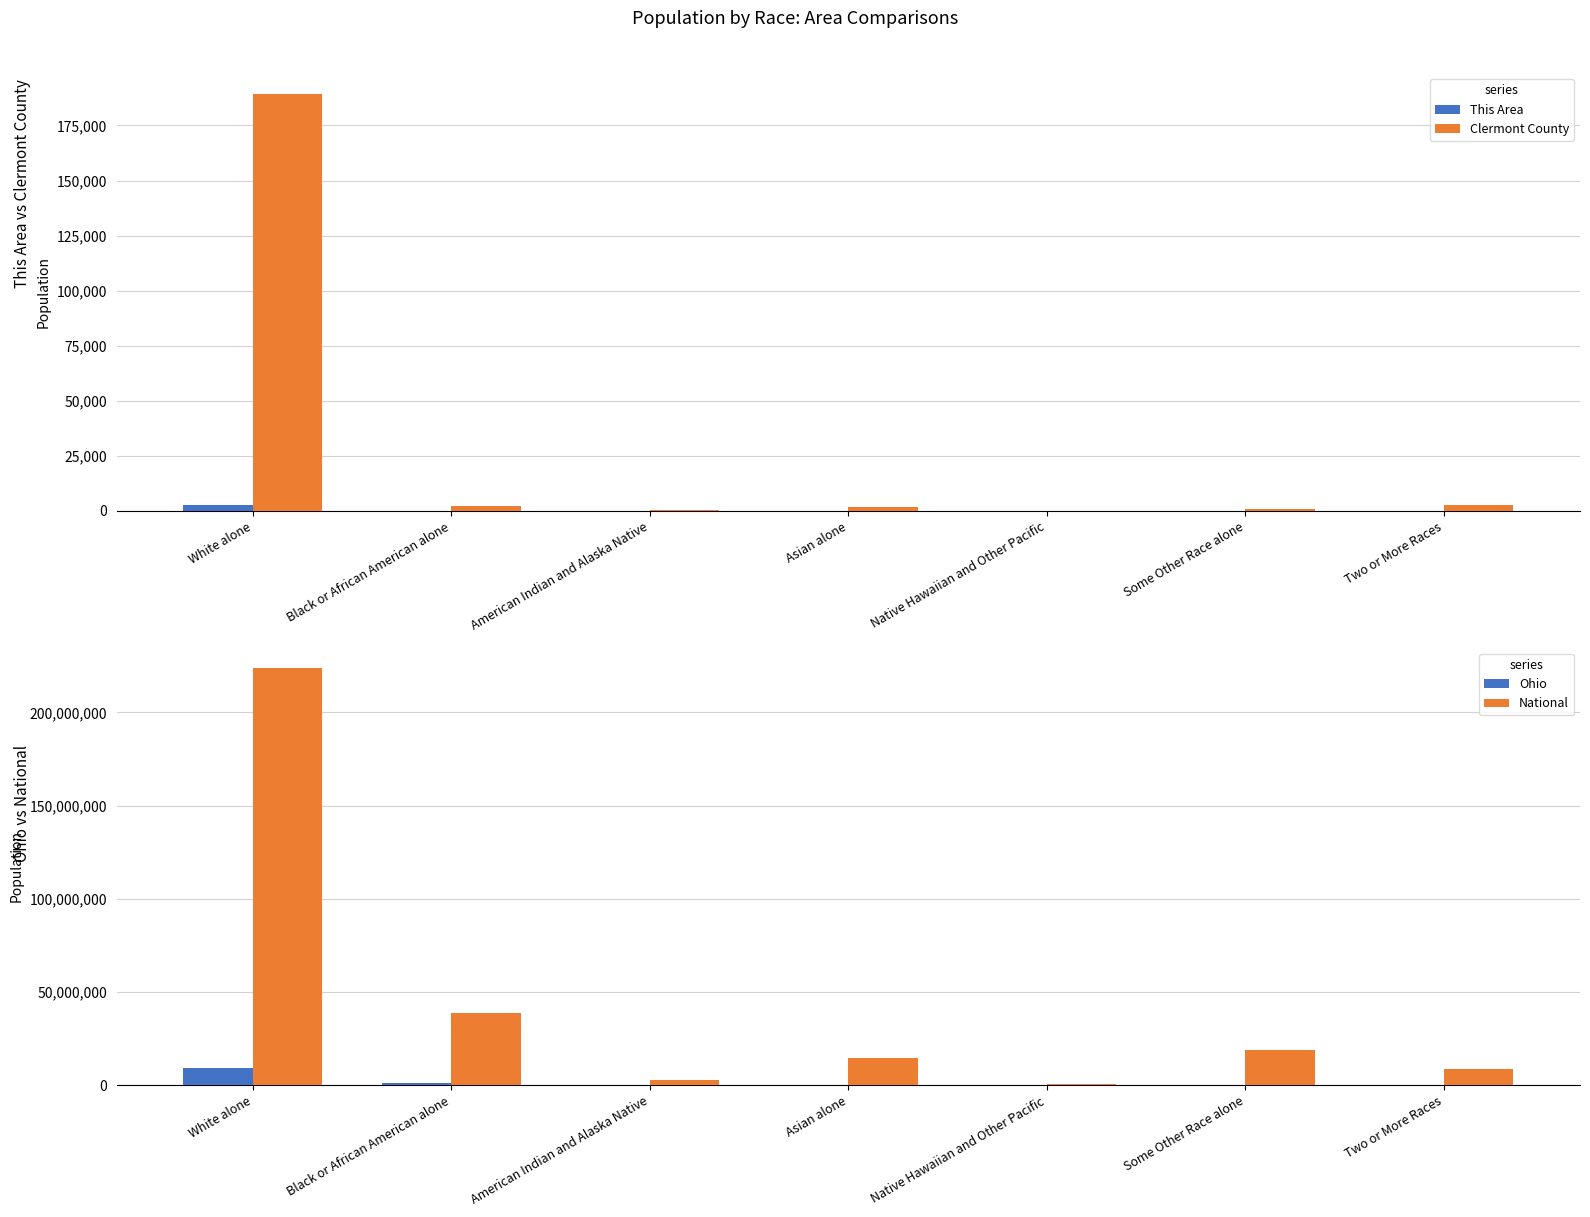

Which series has the widest spread of values?

National